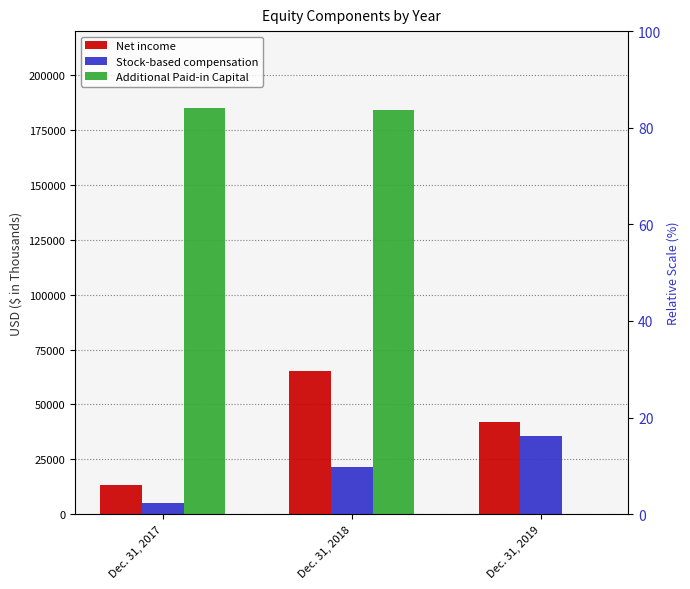

Where is Additional Paid-in Capital nearest to the value 92595?

Dec. 31, 2018